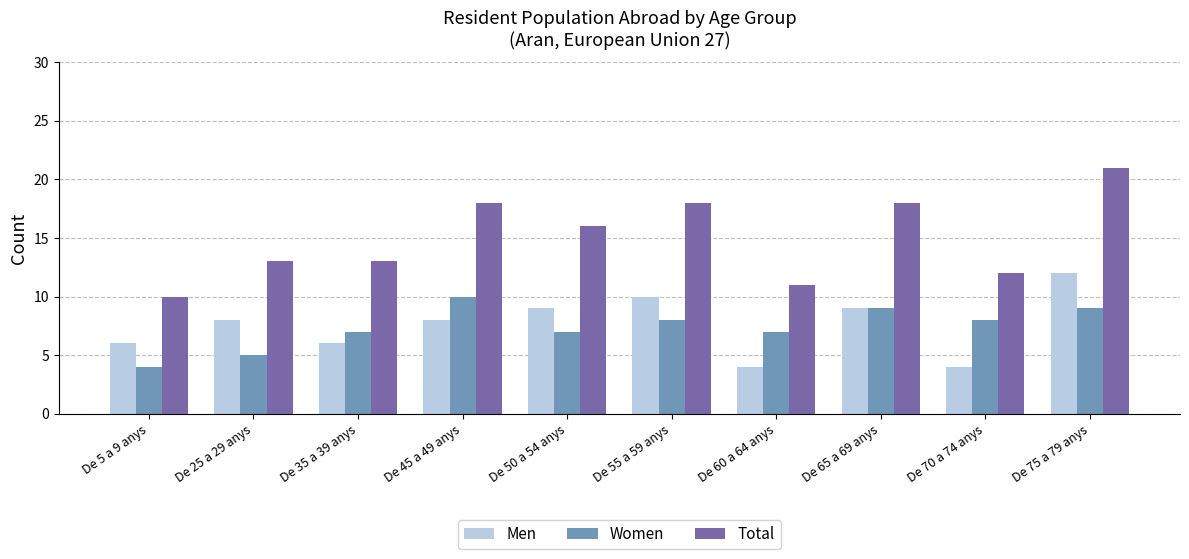

True or false: Women has a value of 8 at De 55 a 59 anys.

True